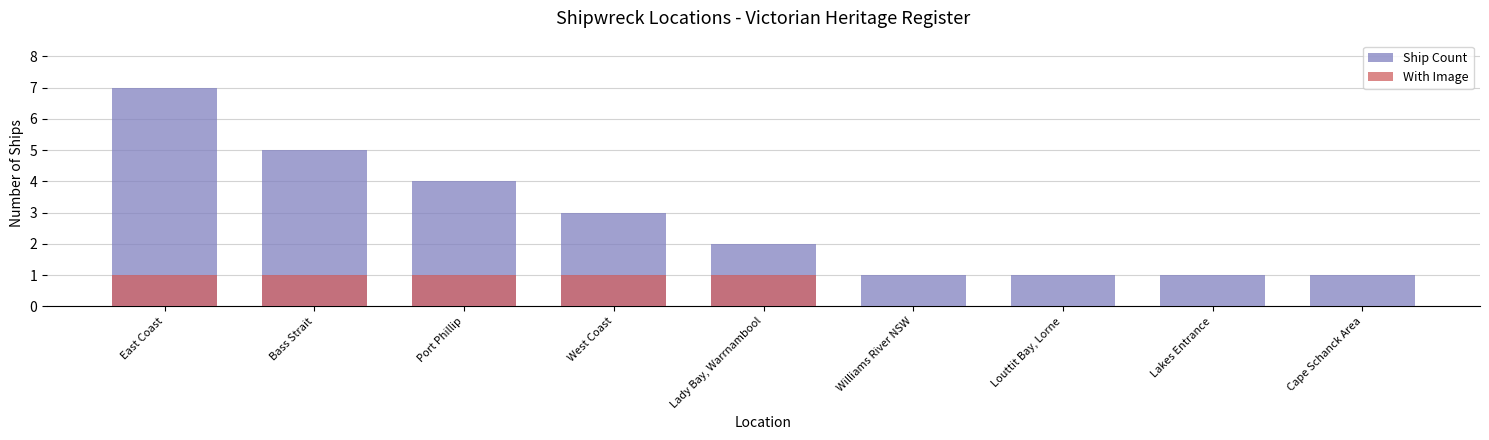

At which label does Ship Count first exceed 2?

East Coast